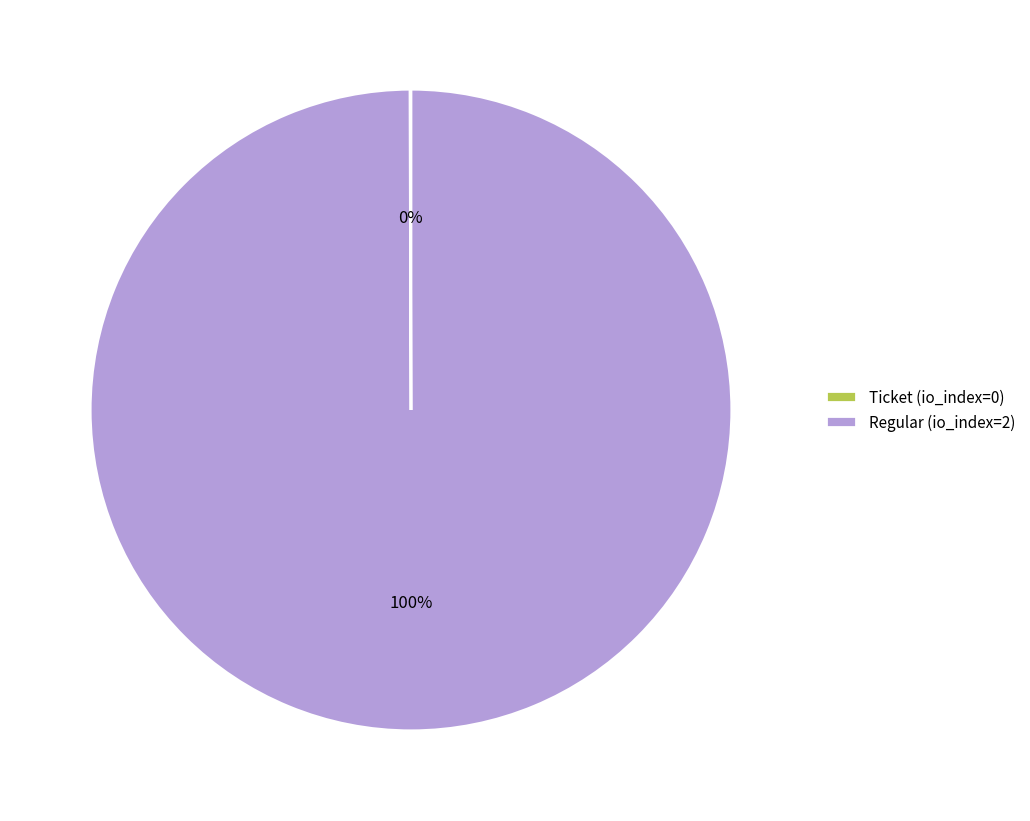

What is the majority slice?

Regular (io_index=2)